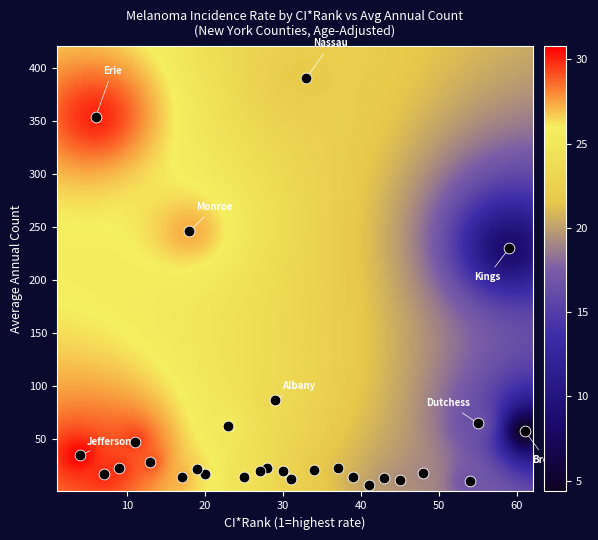

What is the range of Y values (max minus min)?

383